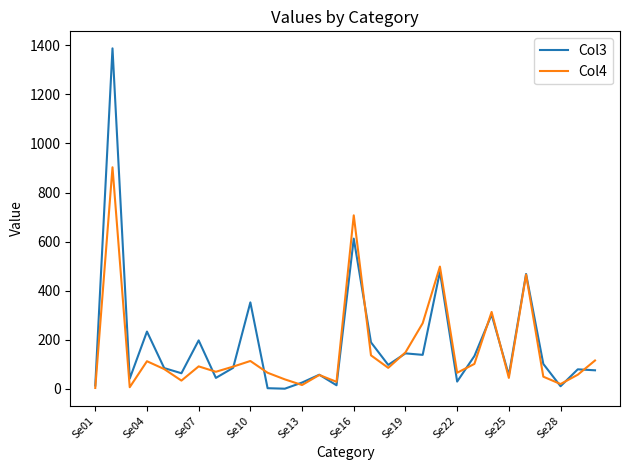

Which series has the widest spread of values?

Col3